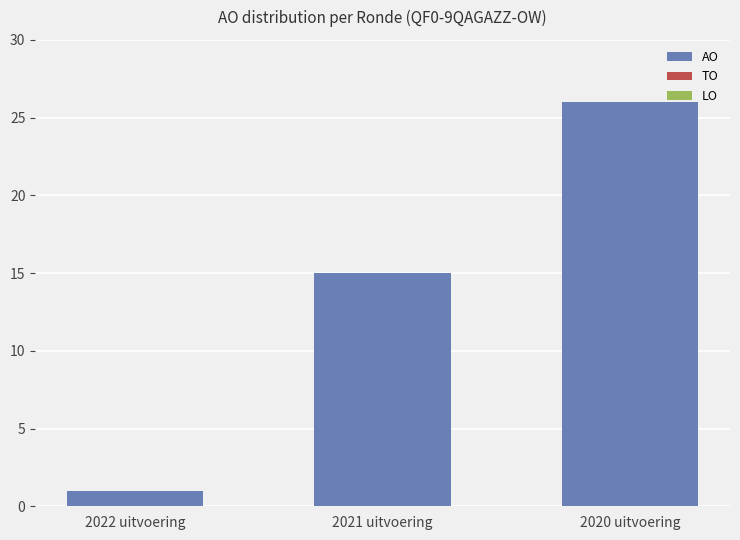

What is the difference between the maximum and minimum values?

25